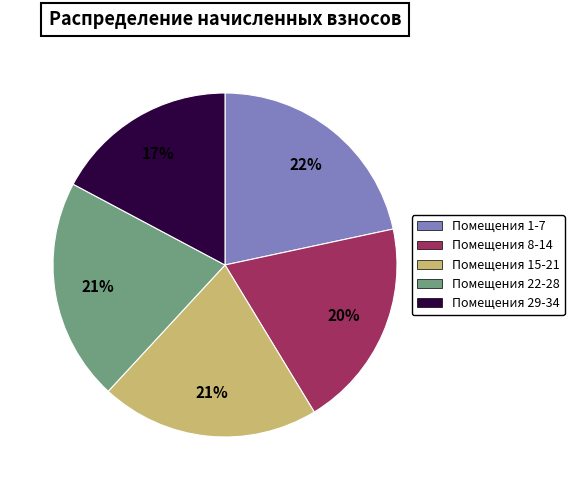

Is it true that Помещения 8-14 is 25% of the pie?

False